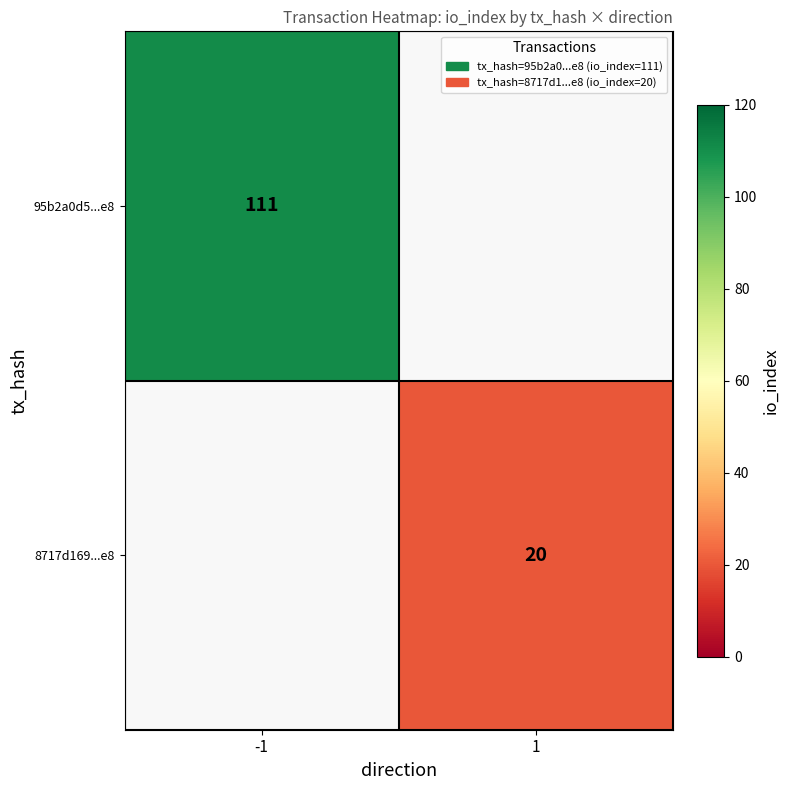

Is it true that 8717d169...e8 equals 13 at 1?

False